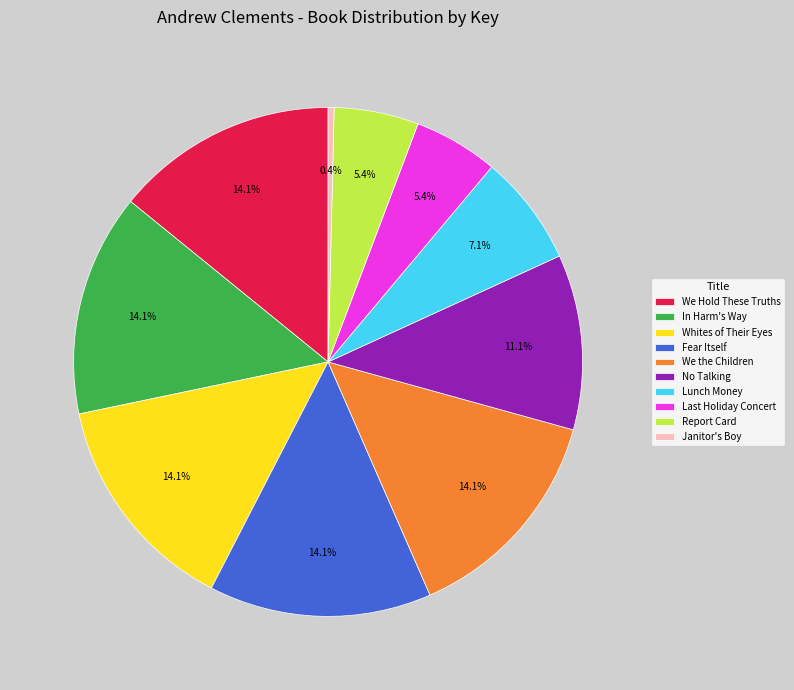

How many segments does this pie chart have?

10